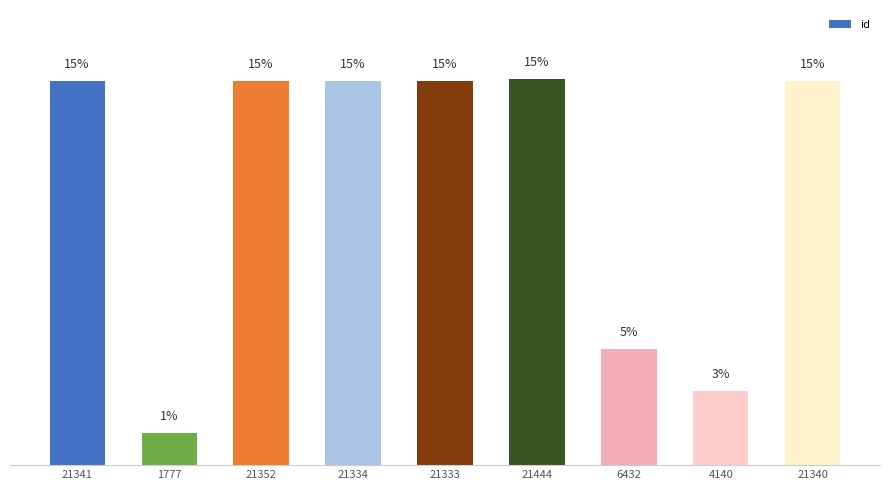

Are the bars horizontal?

No